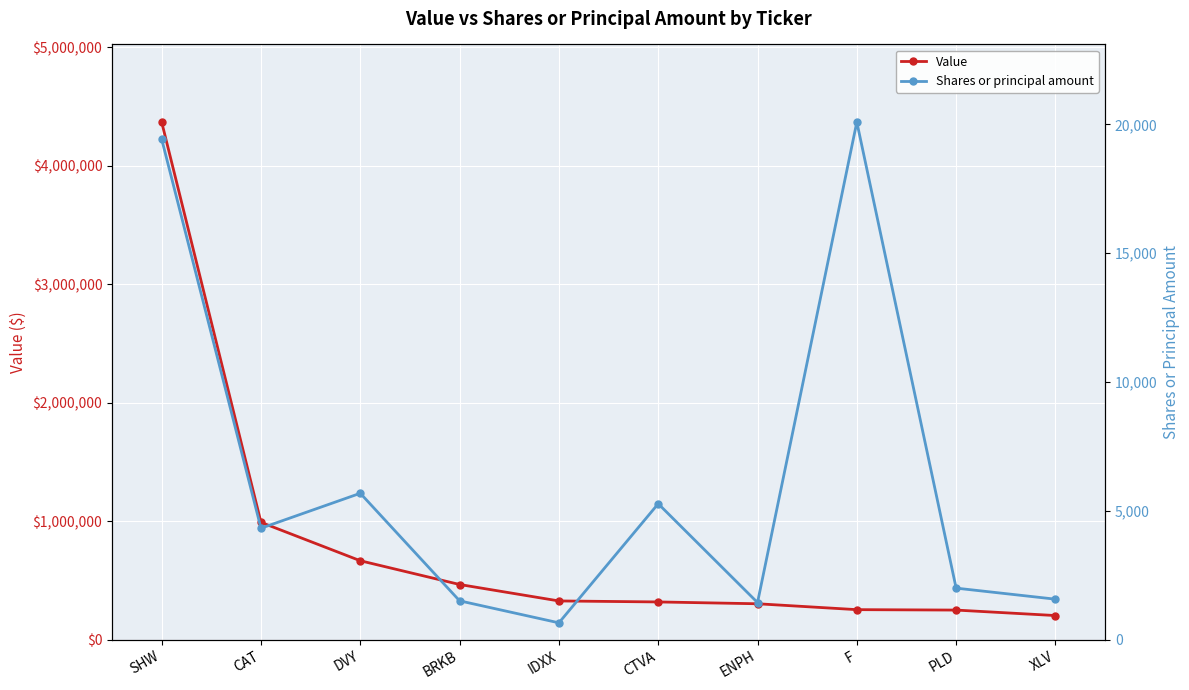

Which category has the lowest value across all series?

IDXX